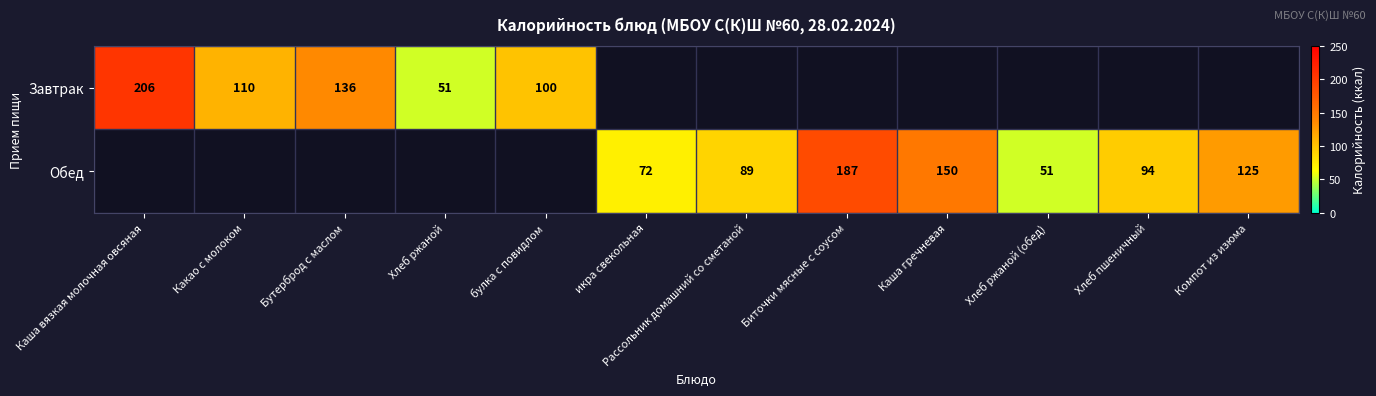

True or false: Обед has a value of 125 at Компот из изюма.

True